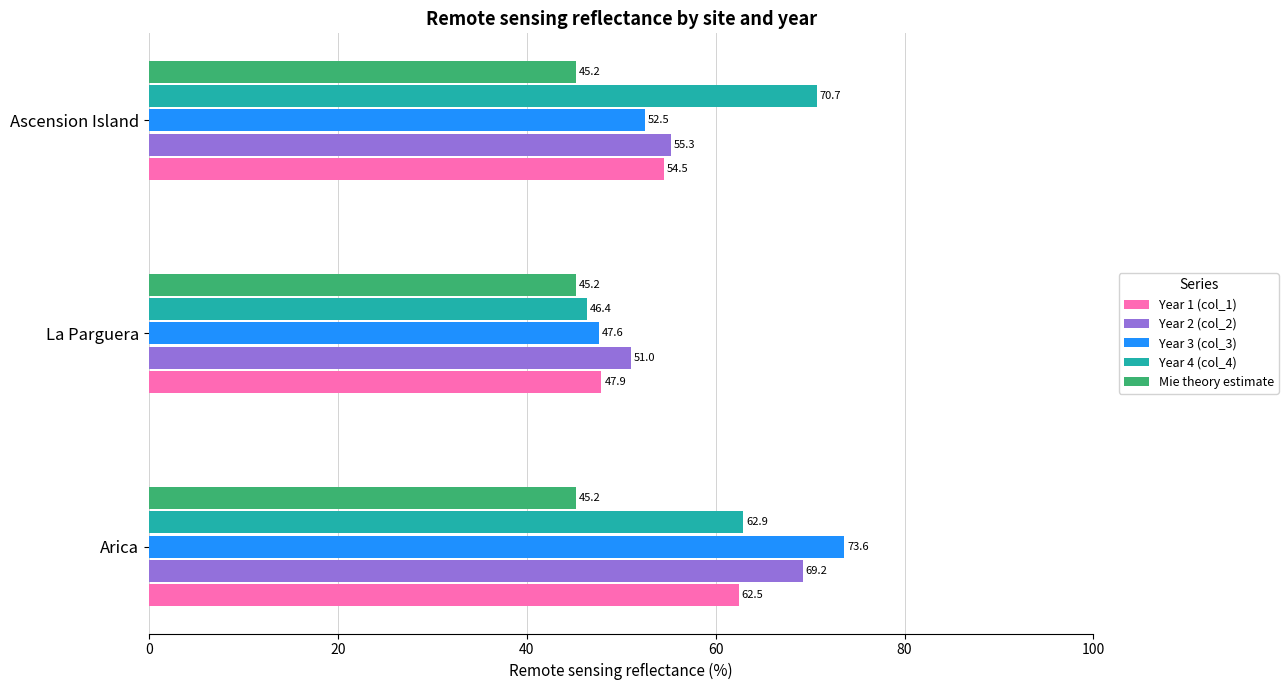

Is it true that Mie theory estimate equals 45.2 at La Parguera?

True